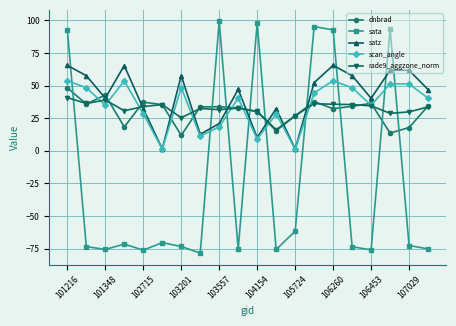

What is the smallest value displayed?

-78.5